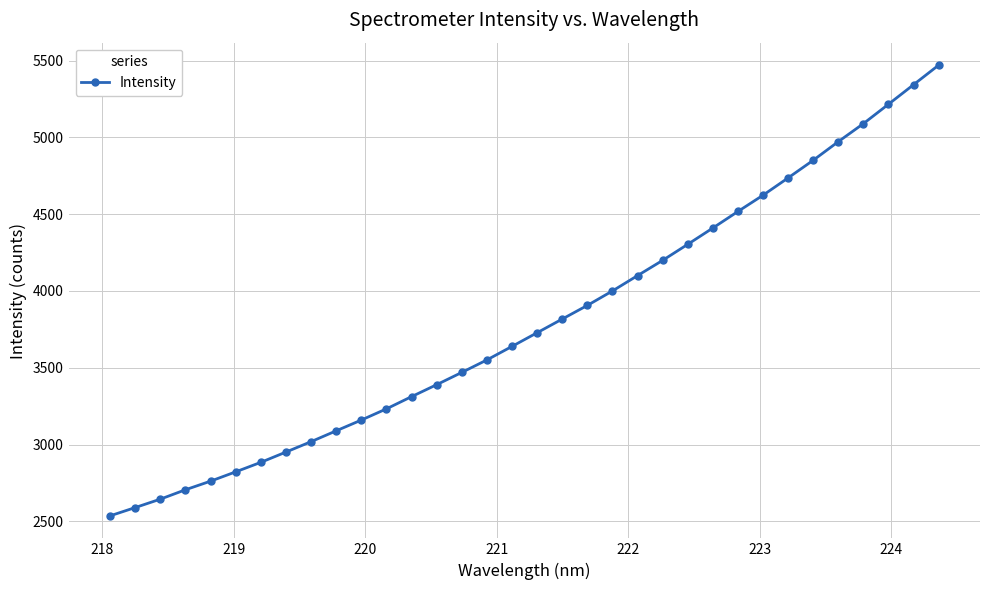

What is the difference between the maximum and minimum values?

2933.7